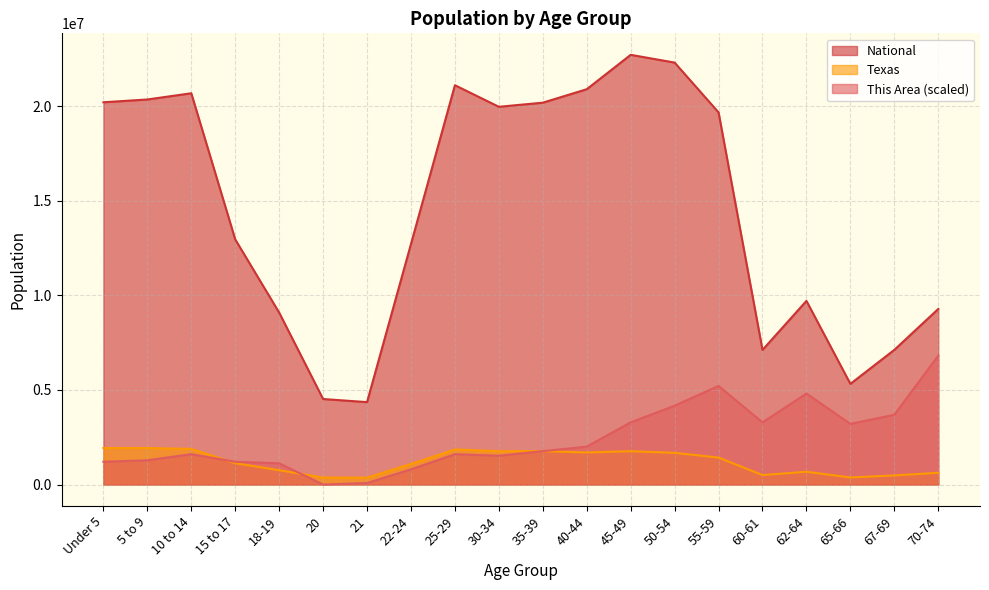

Reading left to right, list all the values displayed in this chart.

This Area: 1202219.5	1282367.5	1602959.4	1202219.5	1122071.6	0.0	80148.0	801479.7	1602959.4	1522811.4	1763255.3	2003699.2	3286066.7	4167694.3	5209617.9	3286066.7	4808878.1	3205918.7	3686806.5	6812577.3
Texas: 1928473.0	1928234.0	1881883.0	1127234.0	755890.0	369040.0	359015.0	1089024.0	1853039.0	1760434.0	1763587.0	1694795.0	1760467.0	1674869.0	1422924.0	500523.0	674244.0	373062.0	480038.0	619156.0
National: 20201362.0	20348657.0	20677194.0	12954254.0	9086089.0	4519129.0	4354294.0	12712576.0	21101849.0	19962099.0	20179642.0	20890964.0	22708591.0	22298125.0	19664805.0	7113727.0	9704197.0	5319902.0	7115361.0	9278166.0